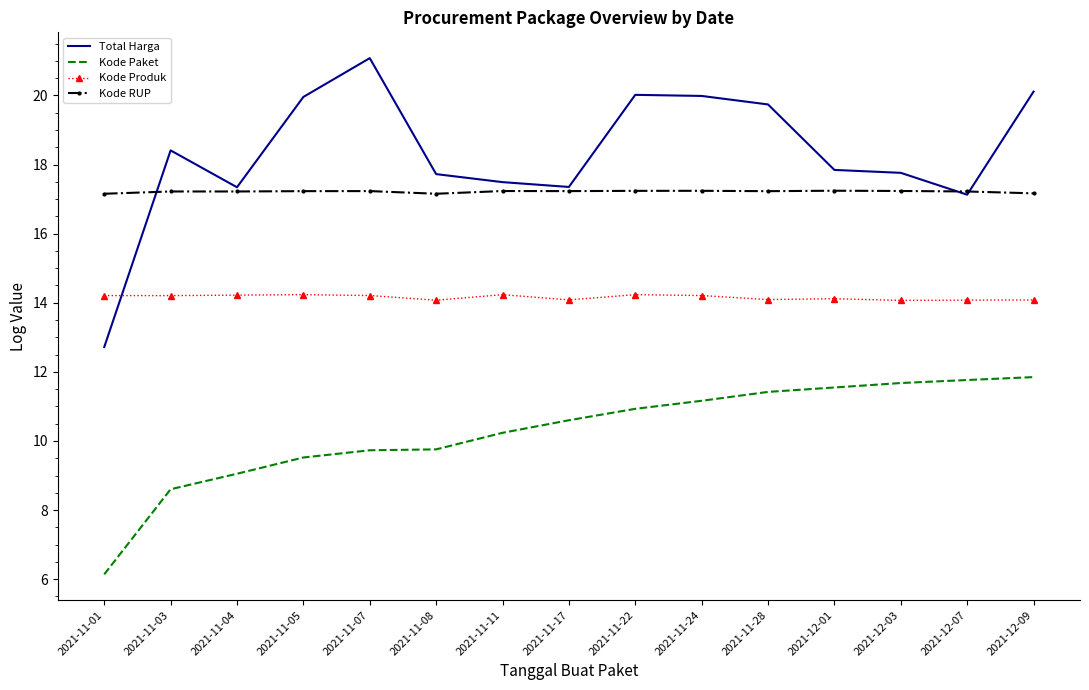

Where do Kode Produk and Total Harga first cross each other?

2021-11-01 and 2021-11-03